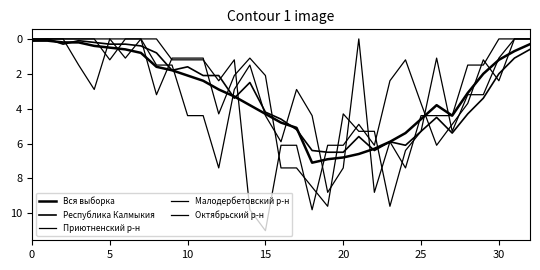

How many lines are shown in the chart?

5